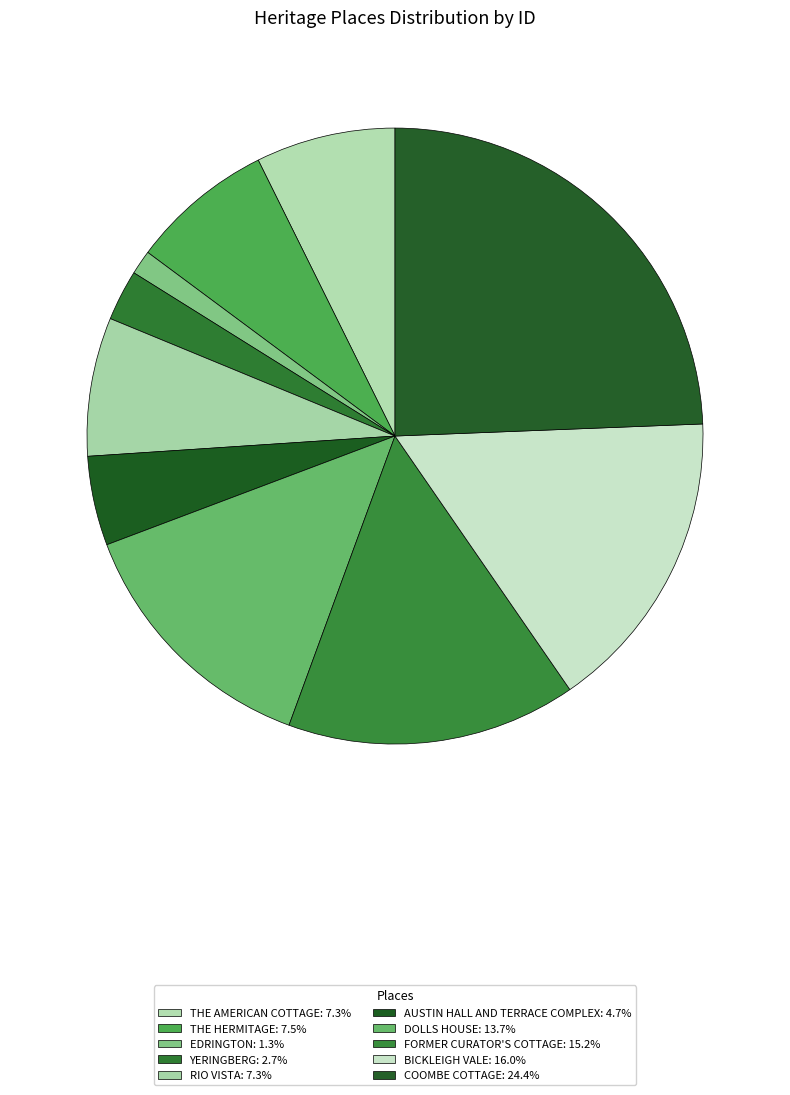

Which slice is the largest?

COOMBE COTTAGE